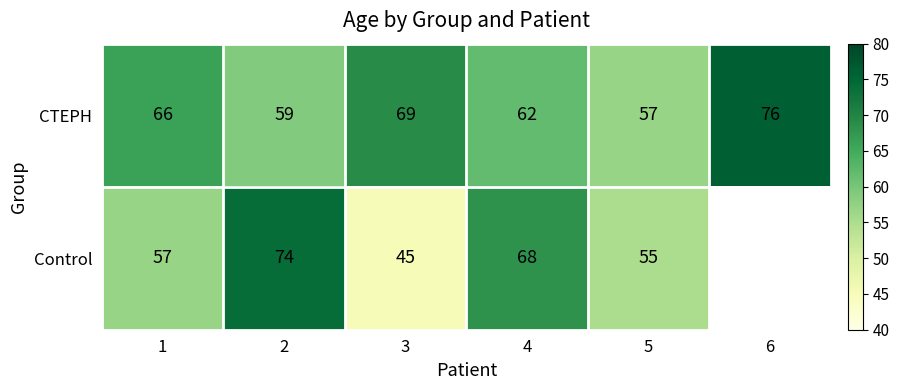

The Control series shows 22.0 at 1. True or false?

False